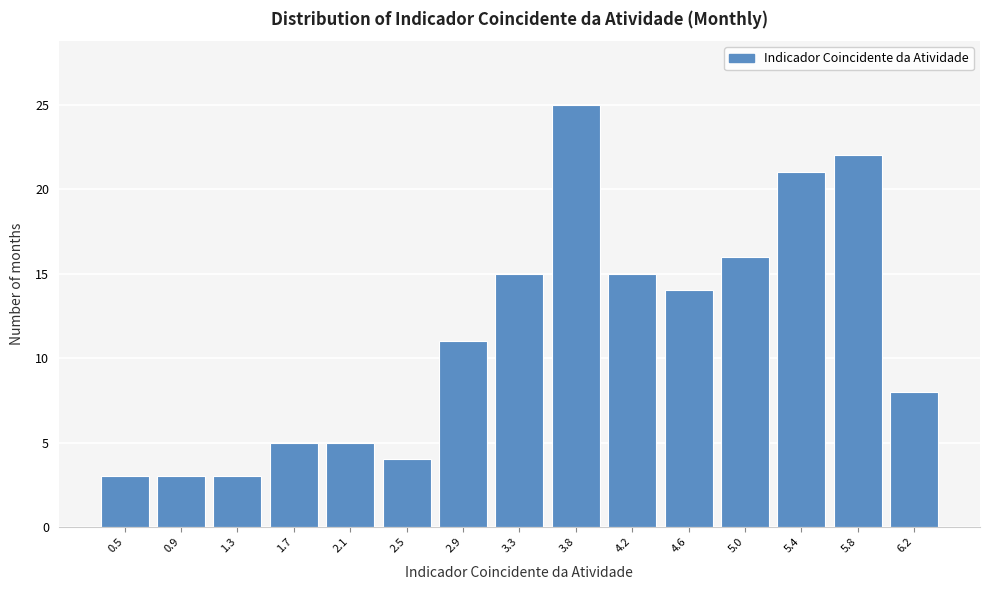

Reading left to right, transcribe all the data shown in this chart.

3	3	3	5	5	4	11	15	25	15	14	16	21	22	8